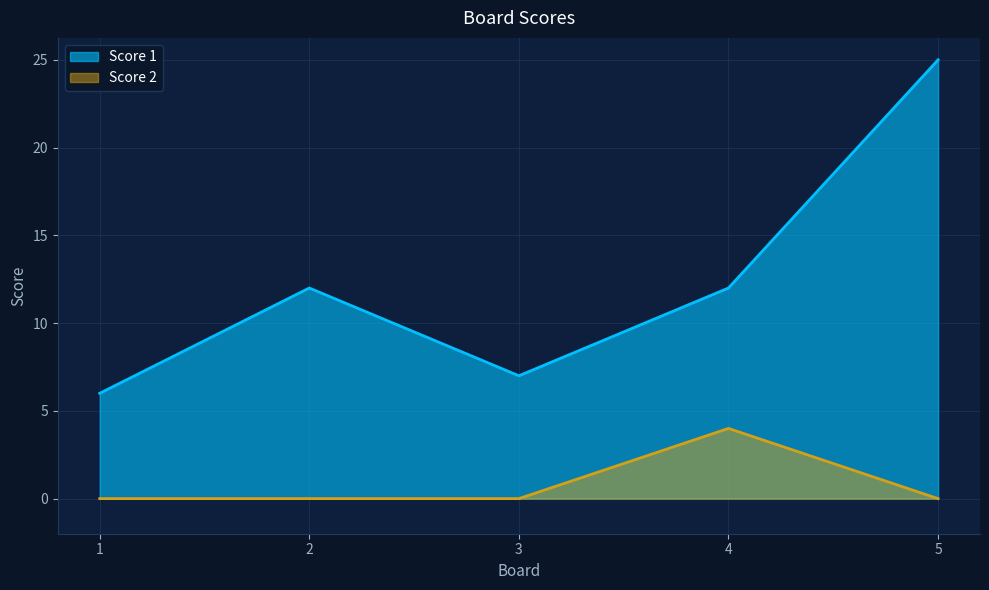

How many values in the Score 2 series exceed 0?

1